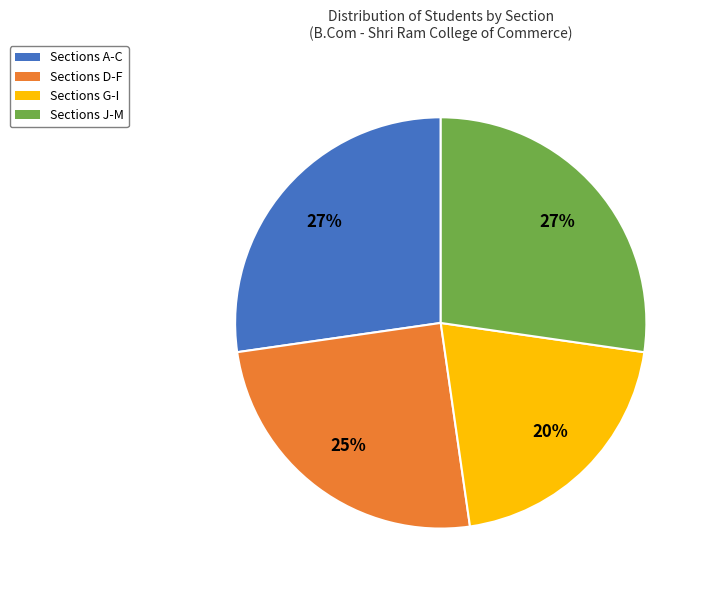

To the nearest percent, what is the average slice percentage?

25%